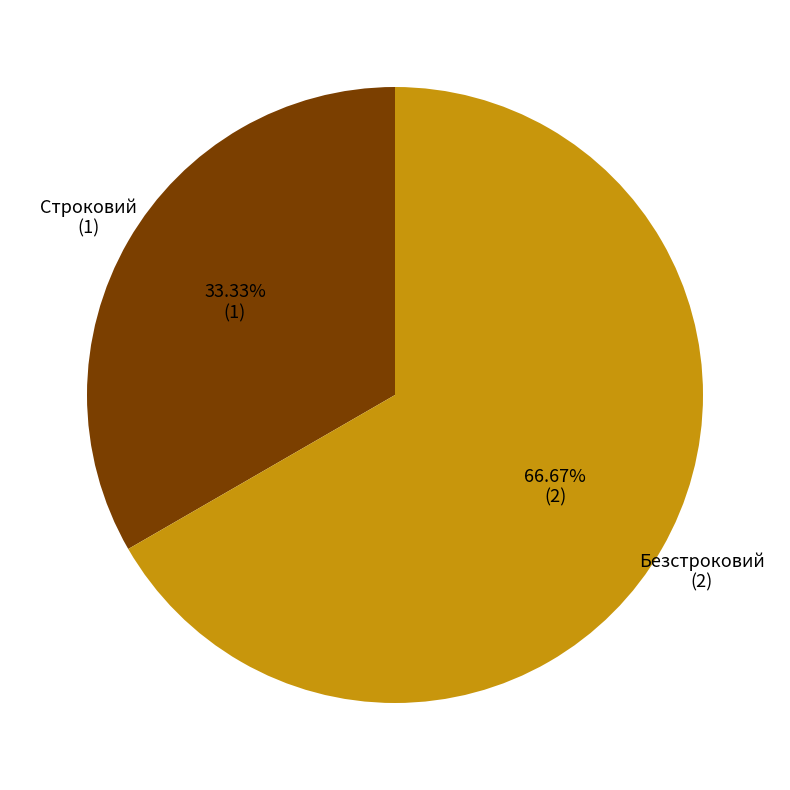

How many slices are in this pie chart?

2